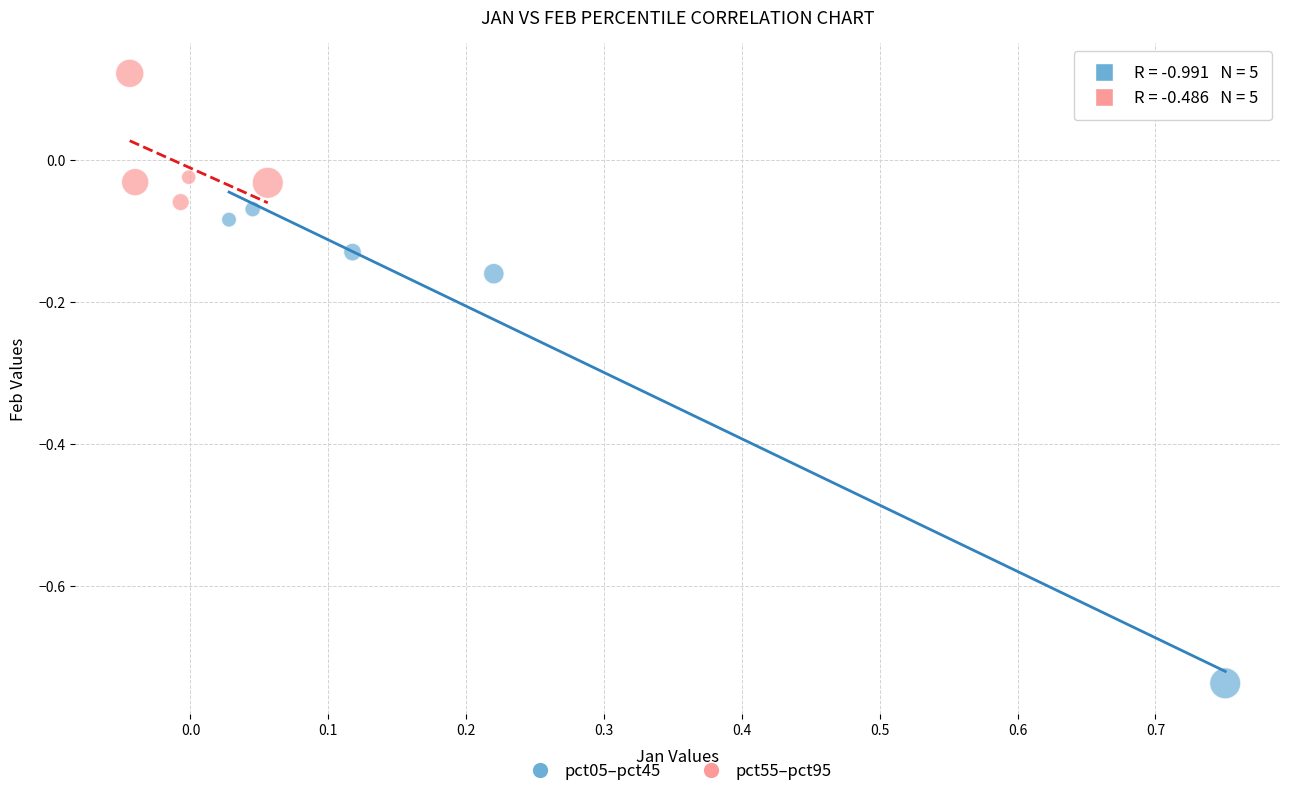

What are all the series names shown in the legend?

pct05–pct45, pct55–pct95